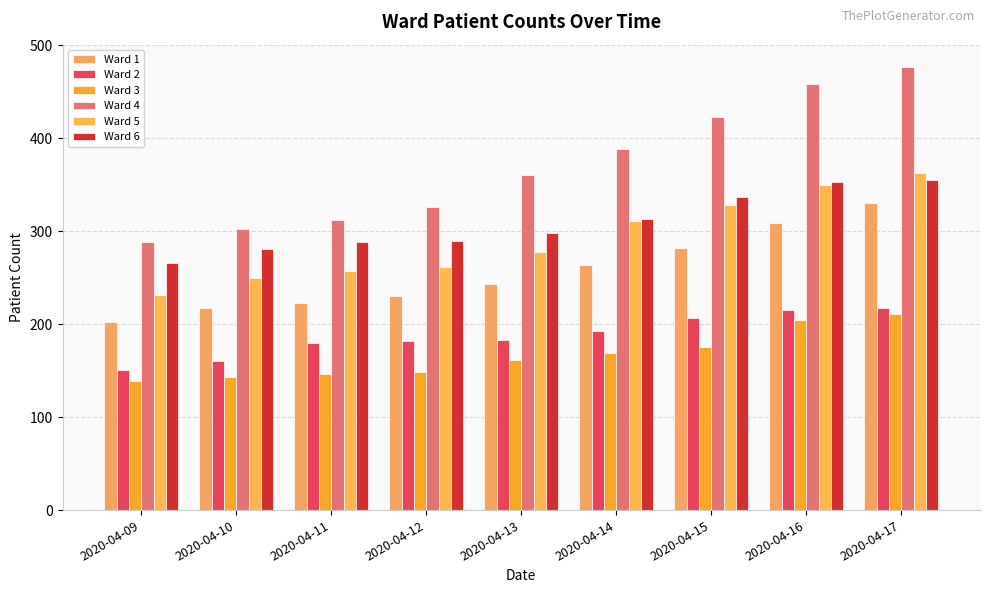

What is the value of the Ward 3 bar at the 5th from the left?

161